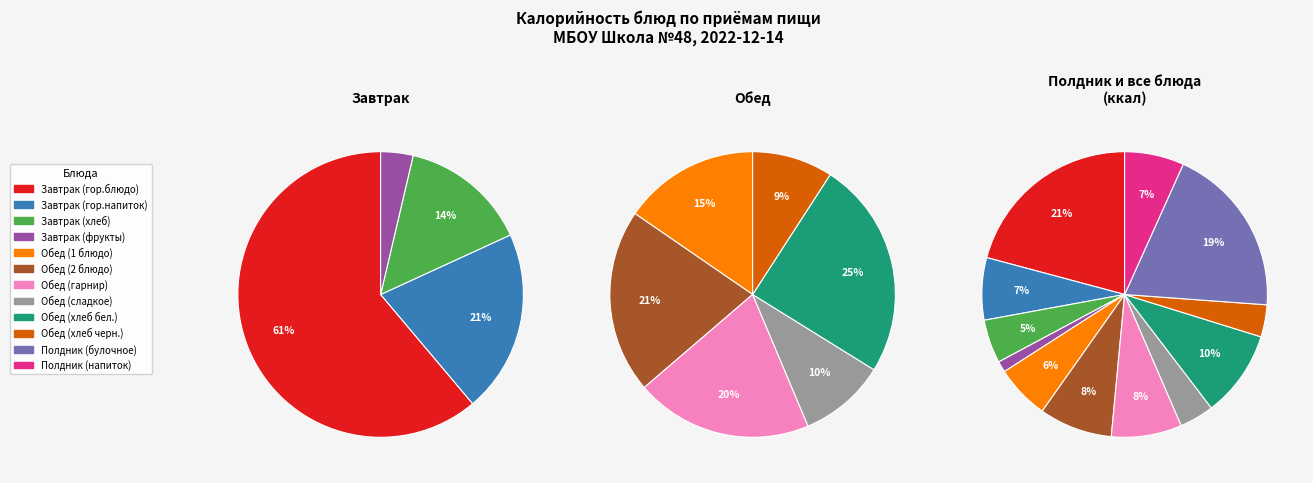

What percentage is the Завтрак (хлеб) slice, to the nearest percent?

5%